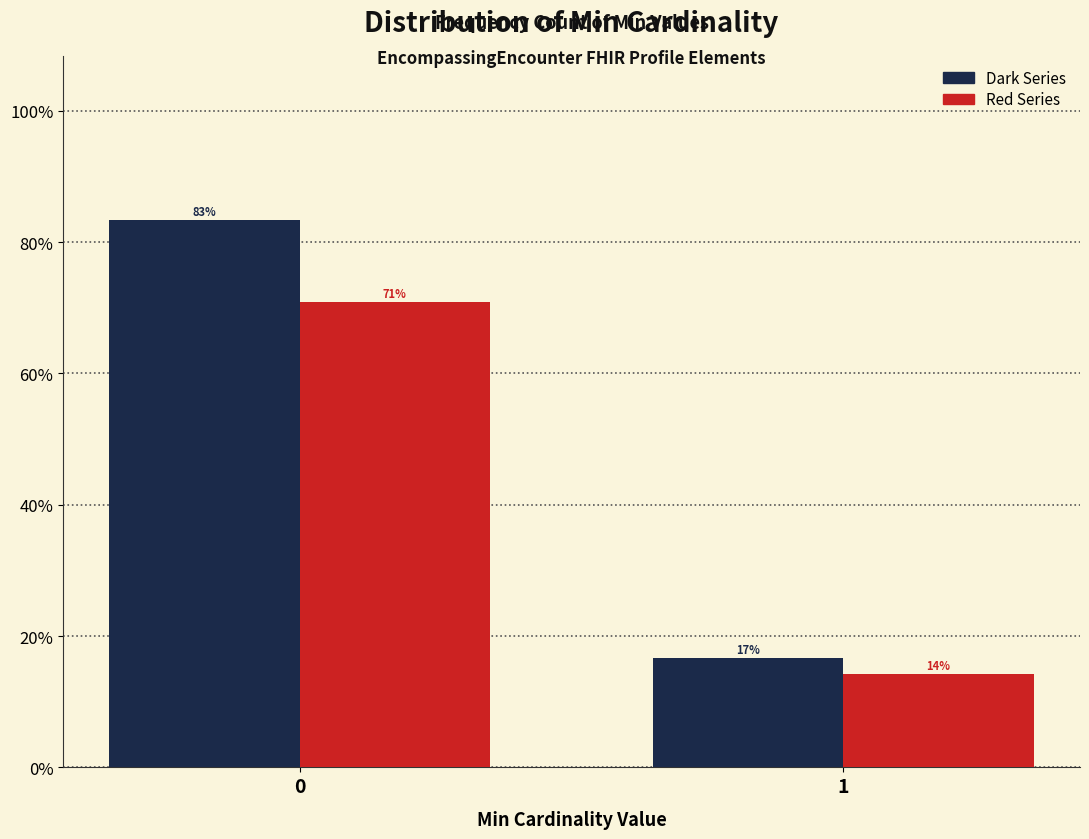

What is the maximum value shown in the chart?

83.3